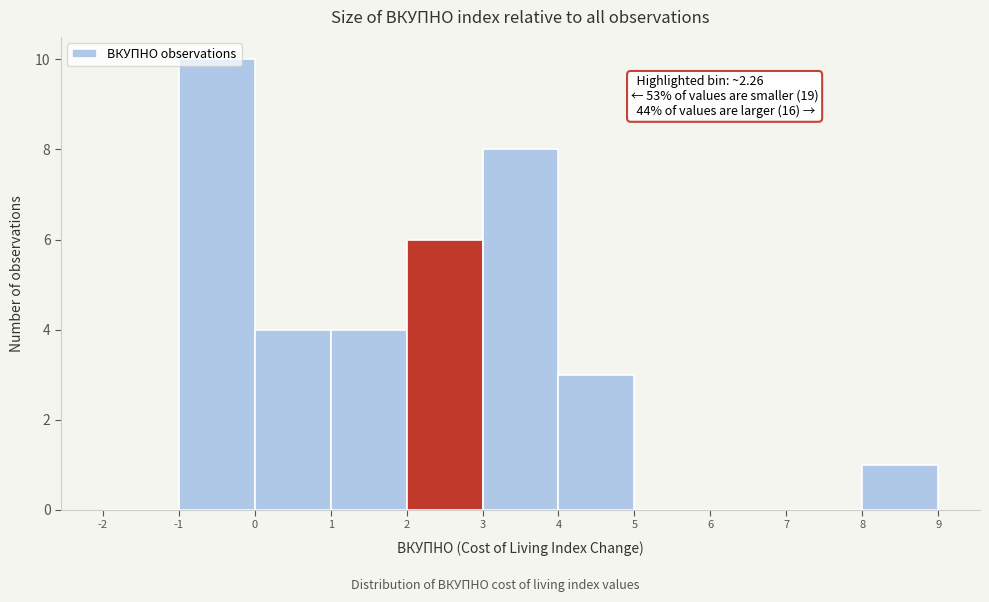

Over which range of the x-axis is the bar tallest?

-1 to 0